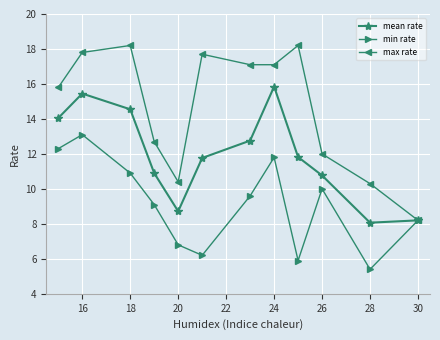

How many categories are shown in the chart?

12